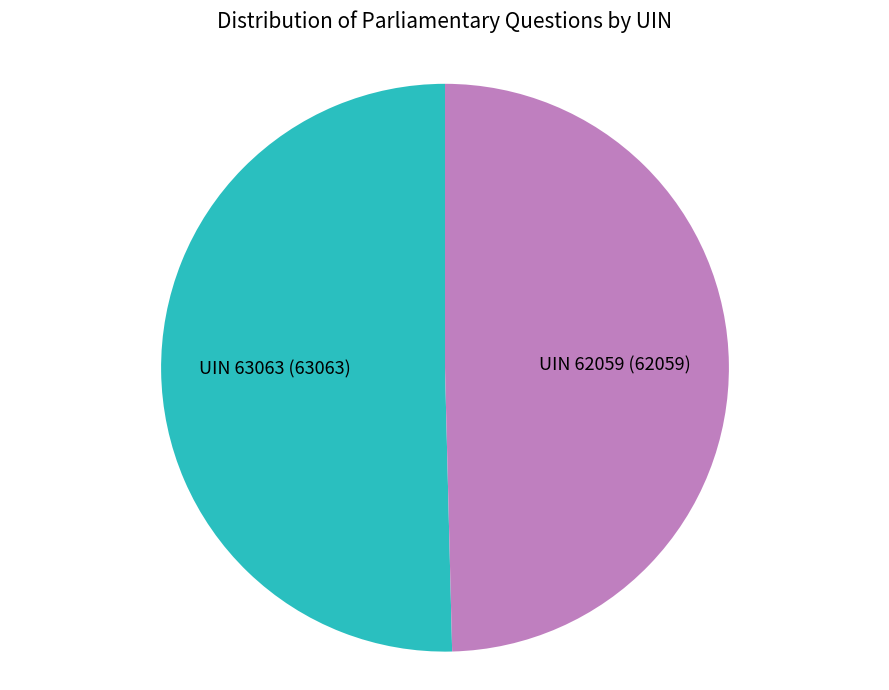

Is there a majority slice in this chart?

Yes